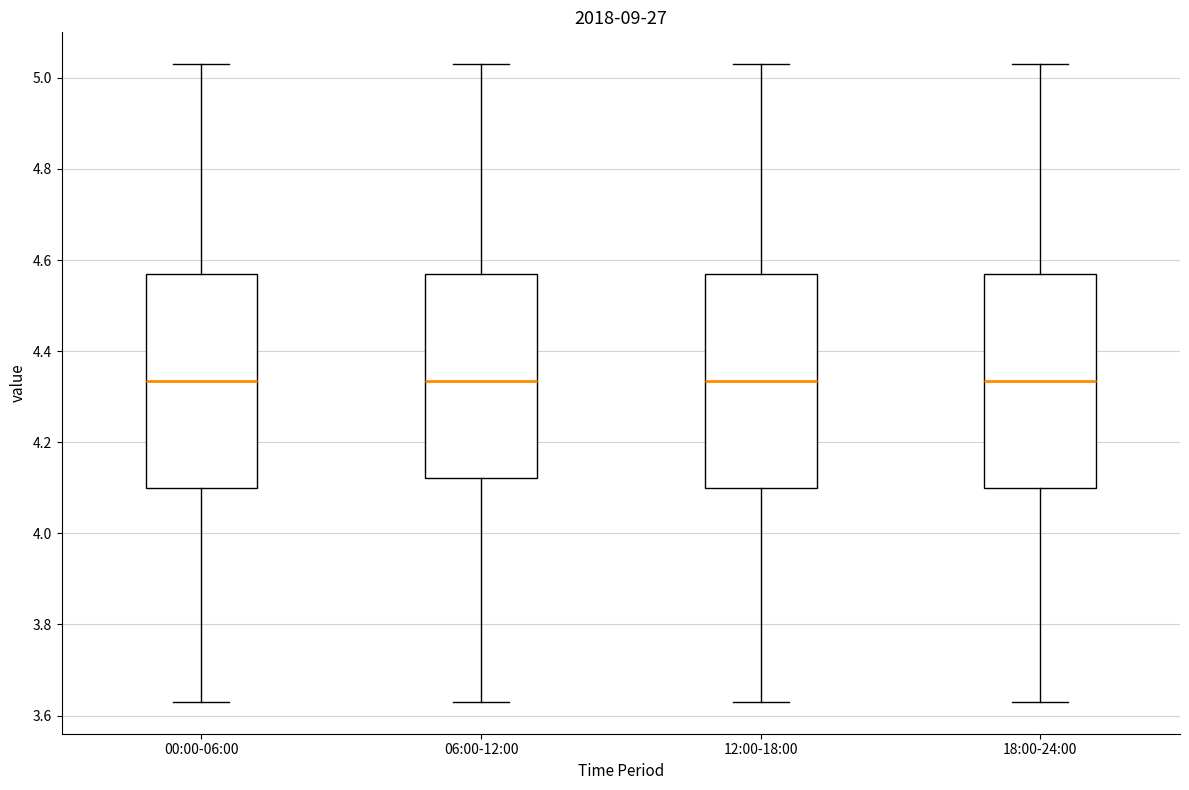

Where is the upper edge of the box for 06:00-12:00 on the y-axis? The values are not printed on the chart, so give them approximately, as read against the axis.

4.58